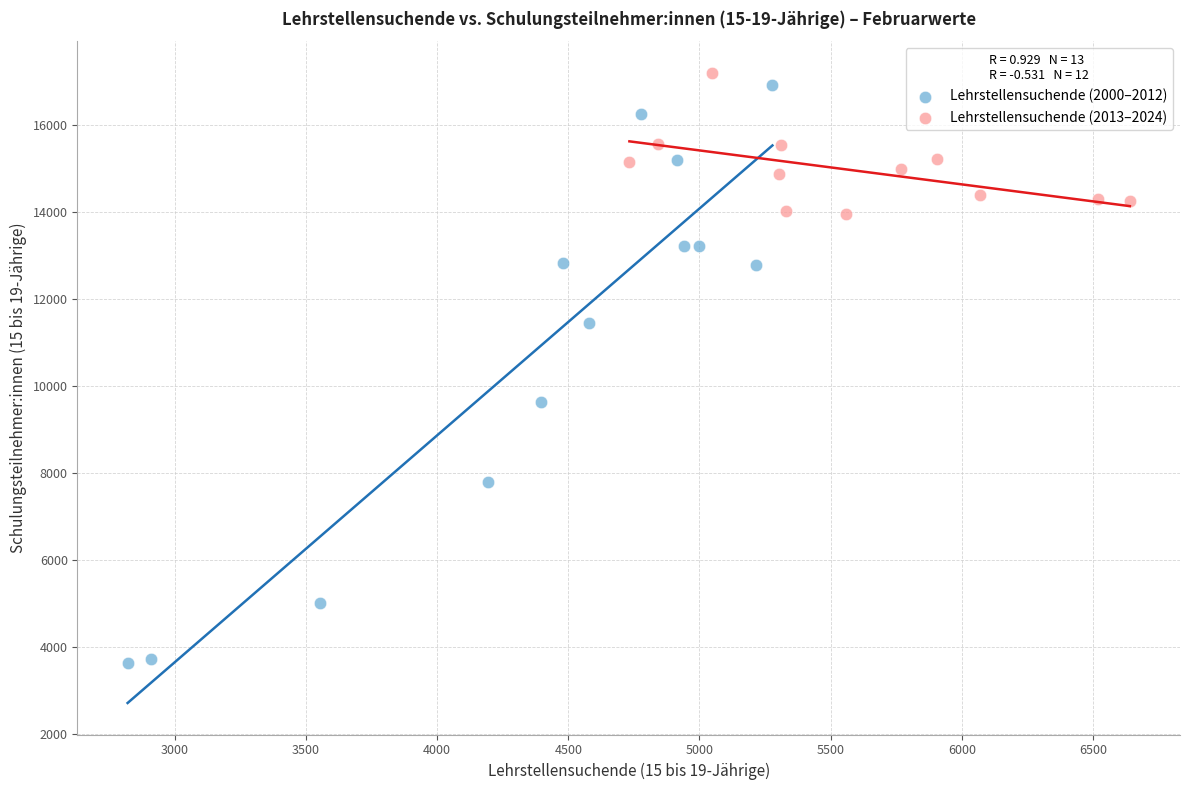

What are all the series names shown in the legend?

Lehrstellensuchende (2000–2012), Lehrstellensuchende (2013–2024)